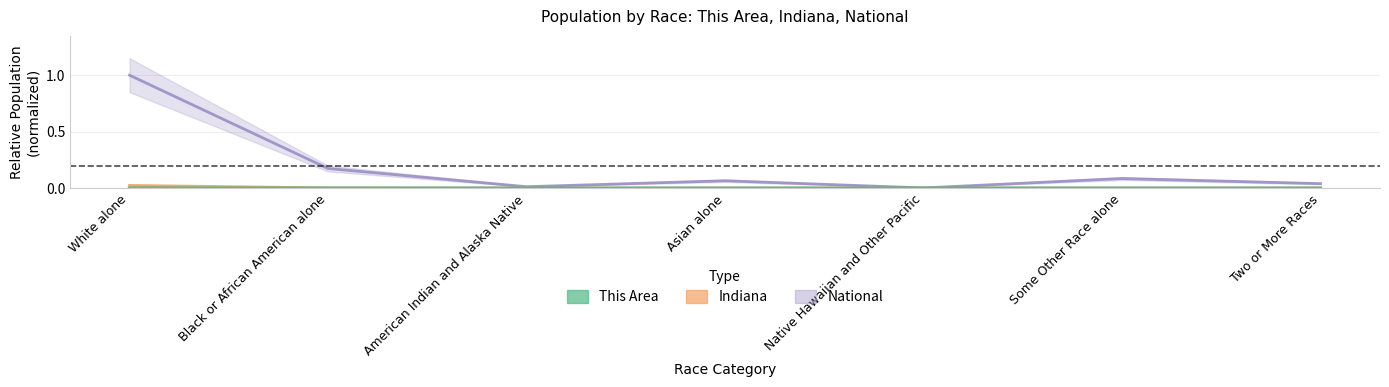

Where is the first local maximum for Indiana?

Asian alone